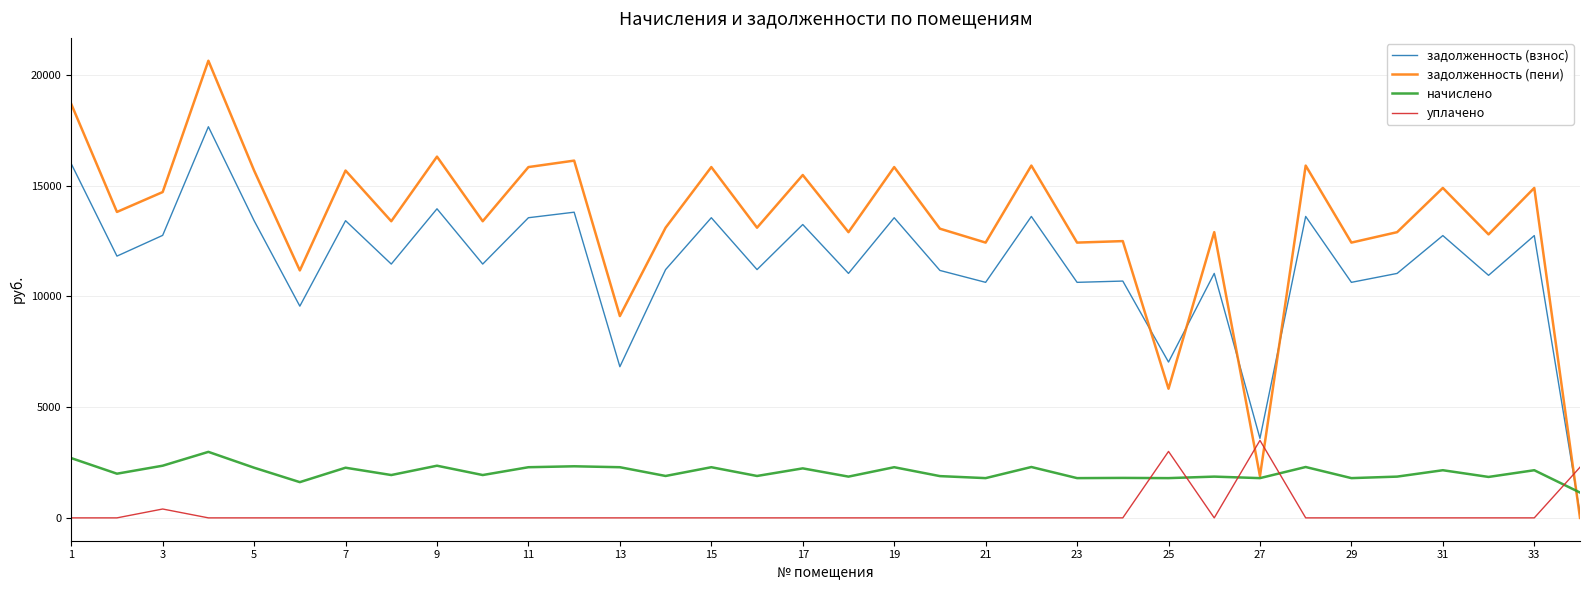

True or false: задолженность (пени) has more than 0 interior local peaks.

True